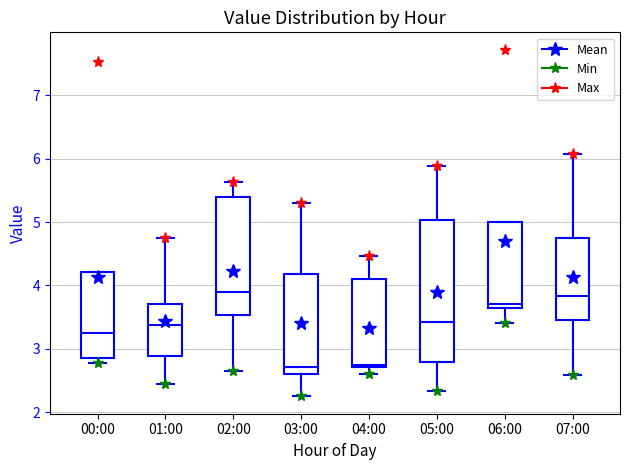

Which box is the tallest, from its lower edge to its upper edge?

05:00